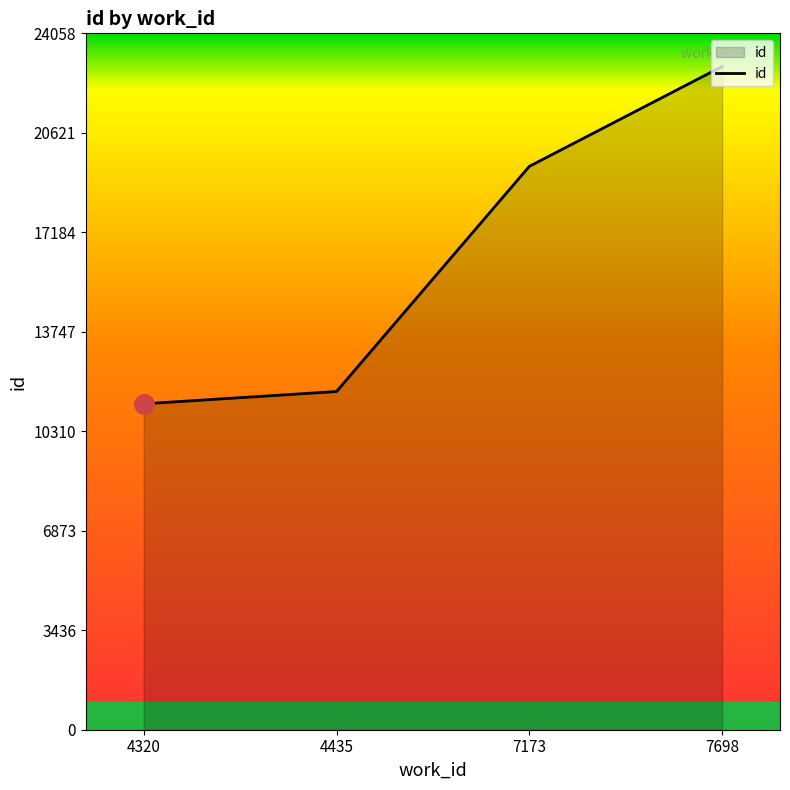

How many values are below 19464?

2